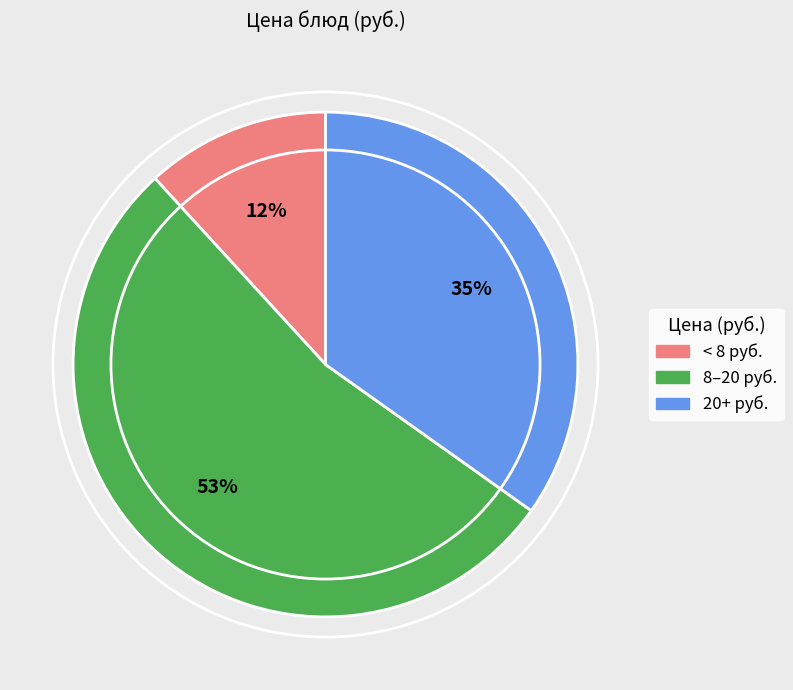

Does any single category account for the majority?

Yes